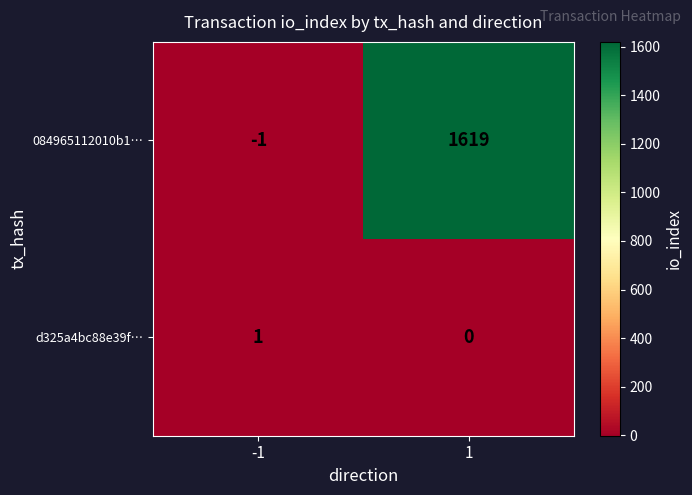

Which series has the widest spread of values?

084965112010b1…